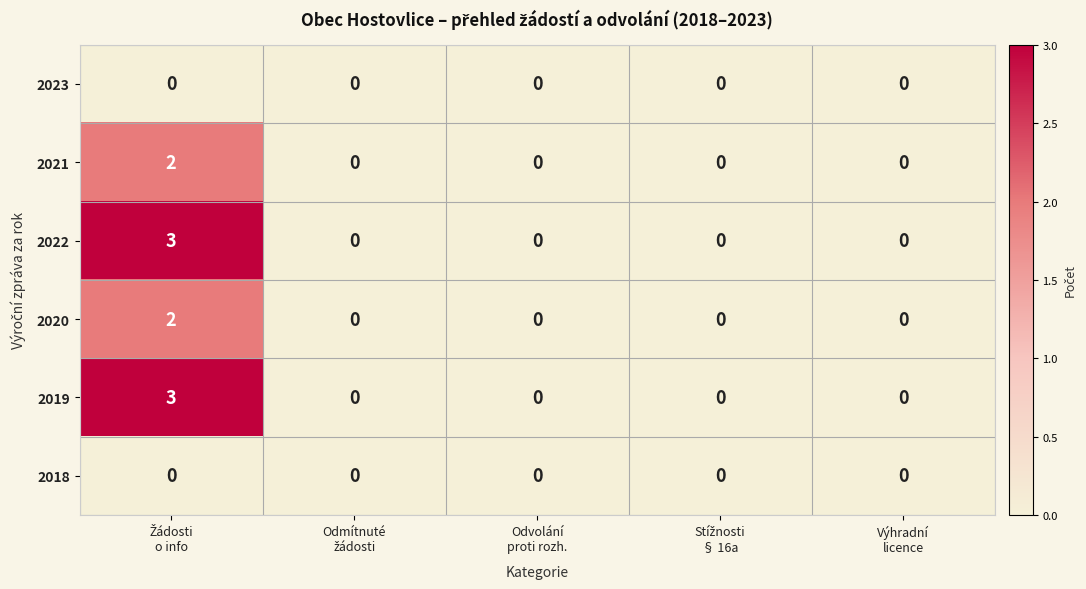

What is the maximum value shown in the chart?

3